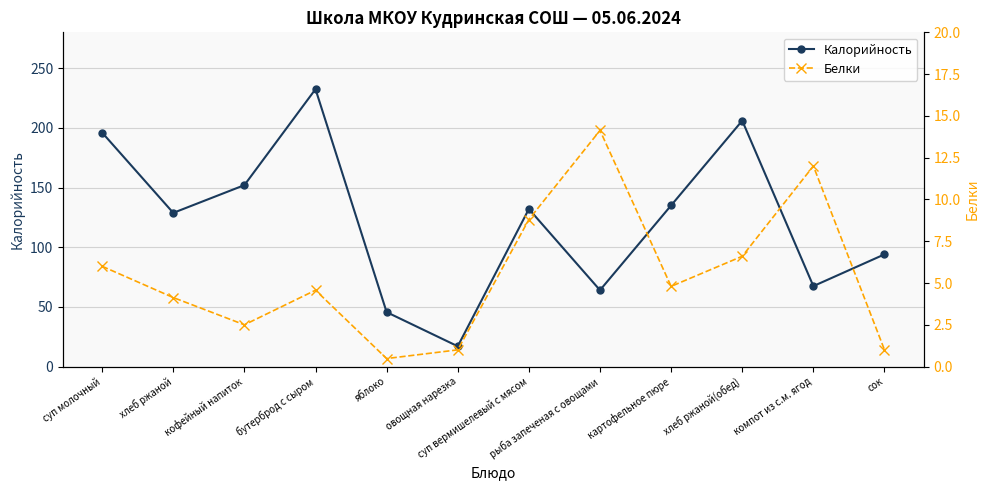

Read the Белки value at овощная нарезка.

1.0